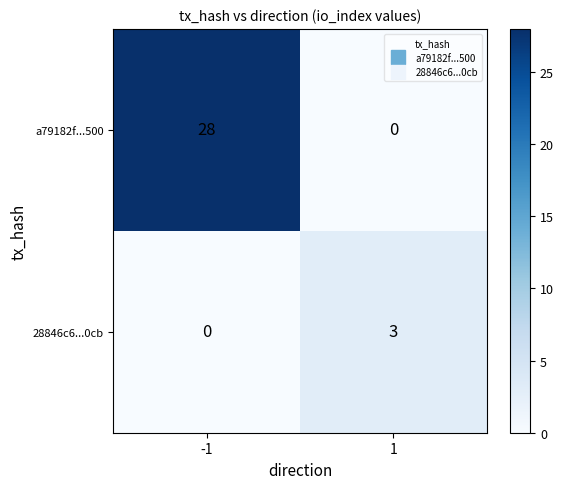

What is the spread (max minus min) of values at 1?

3